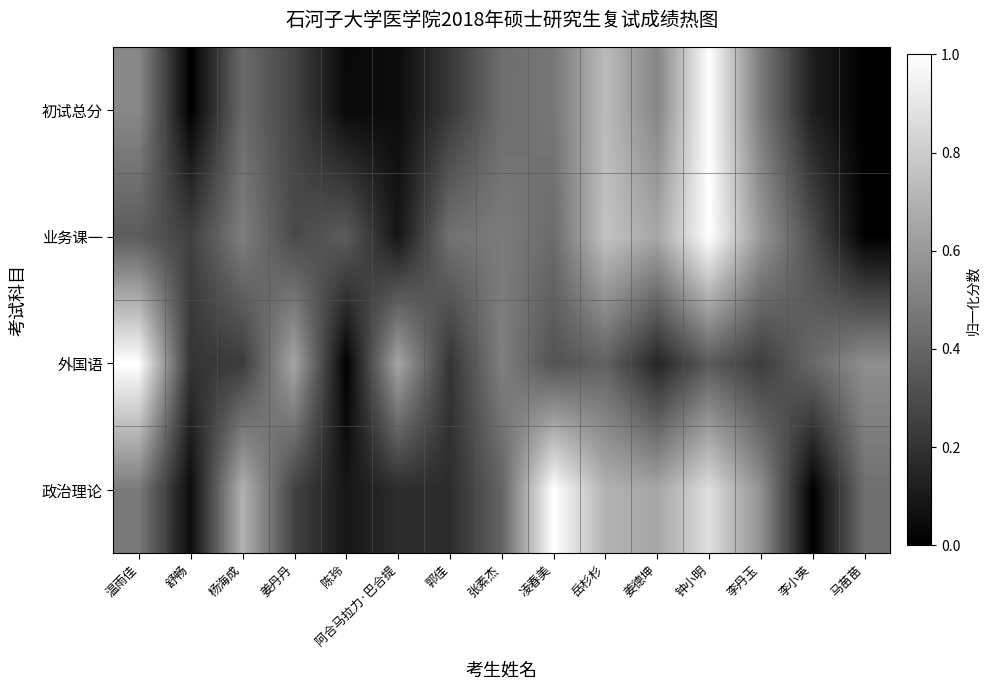

Which has a higher value, 钟小明 or 杨海成?

钟小明